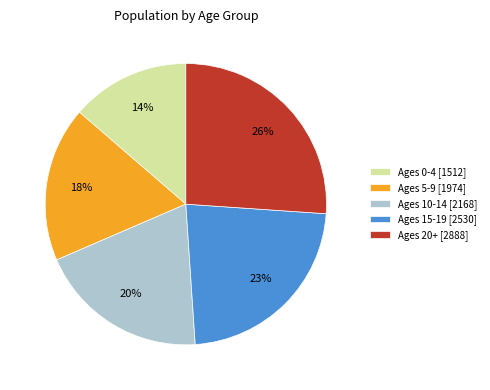

Is it true that Ages 20+ [2888] is 26% of the pie?

True